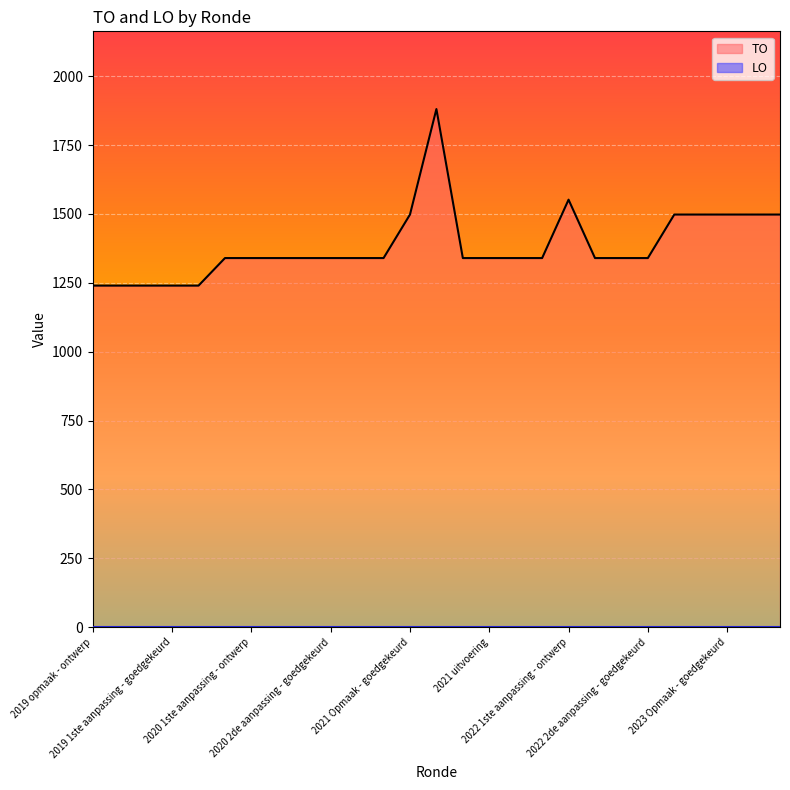

What is the greatest value displayed?

1881